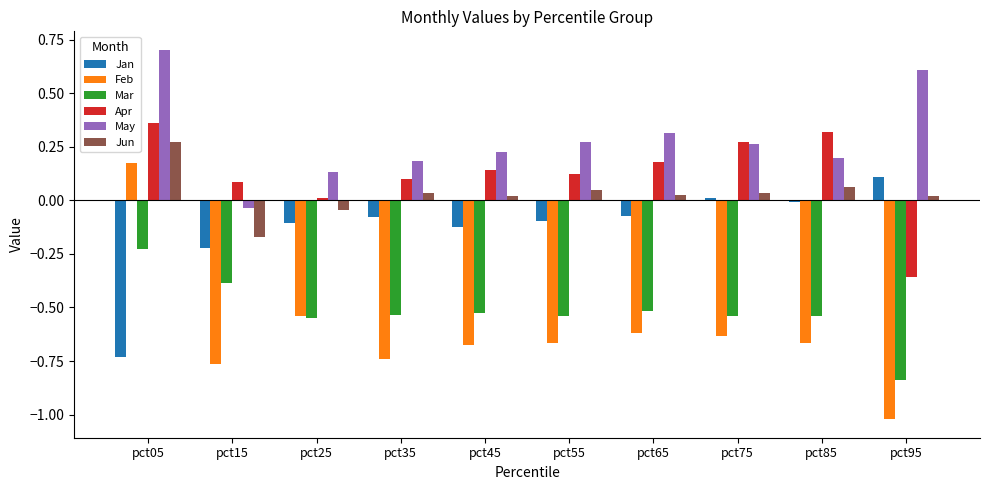

What is the maximum value shown in the chart?

0.7